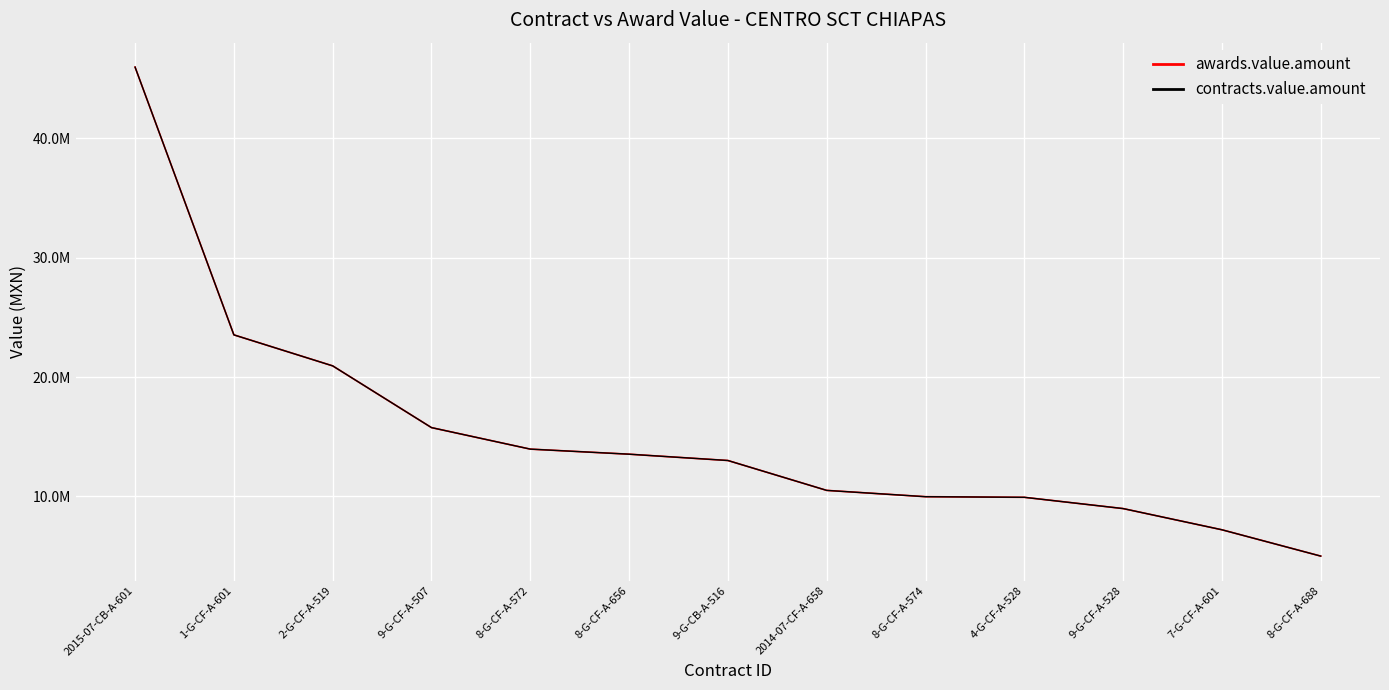

Which series changed the most between 2014-07-CF-A-658 and 8-G-CF-A-574?

awards.value.amount